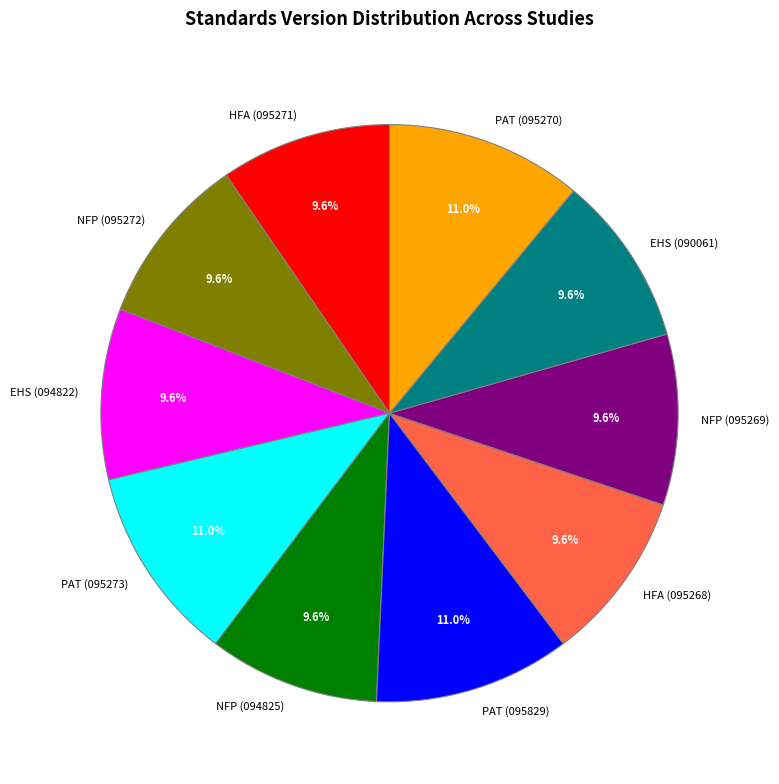

Does NFP (095272) represent more than half of the total?

No